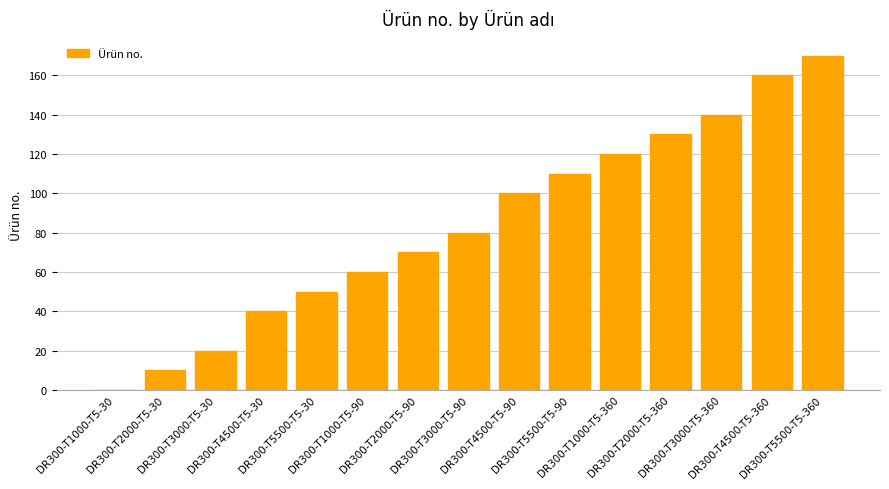

Reading right to left, what are all the values shown in this chart?

170	160	140	130	120	110	100	80	70	60	50	40	20	10	0